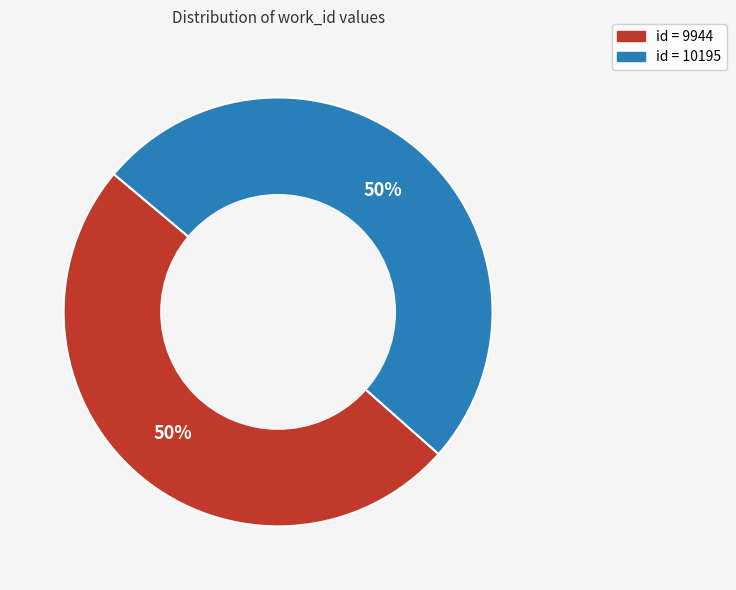

To the nearest percent, what is the average slice percentage?

50%